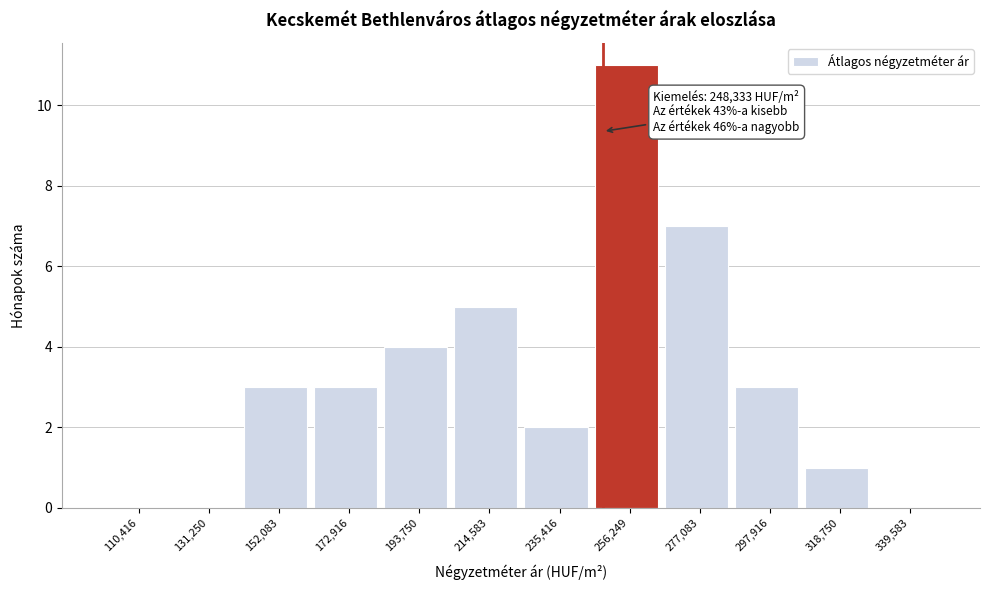

Over which range of the x-axis is the bar tallest?

245000 to 265000